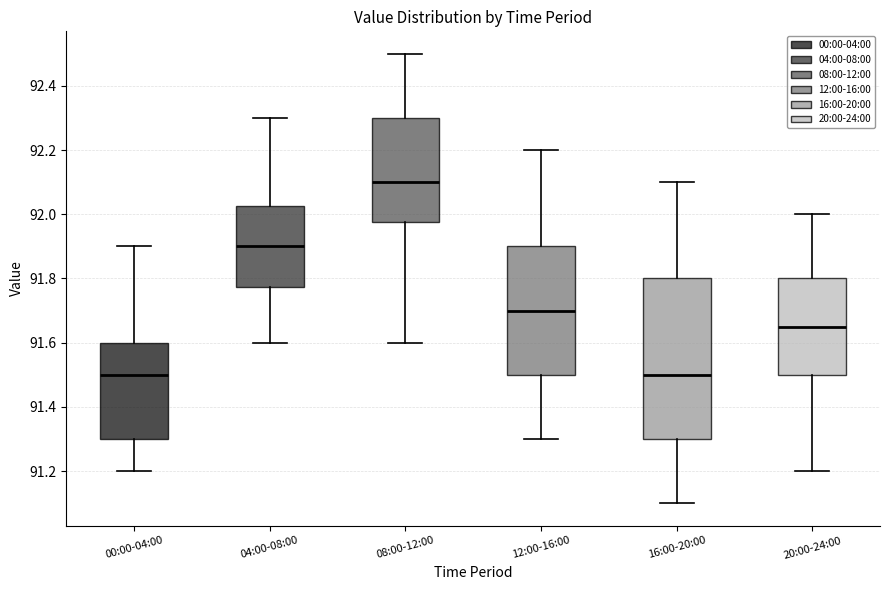

Which box is the tallest, from its lower edge to its upper edge?

16:00-20:00